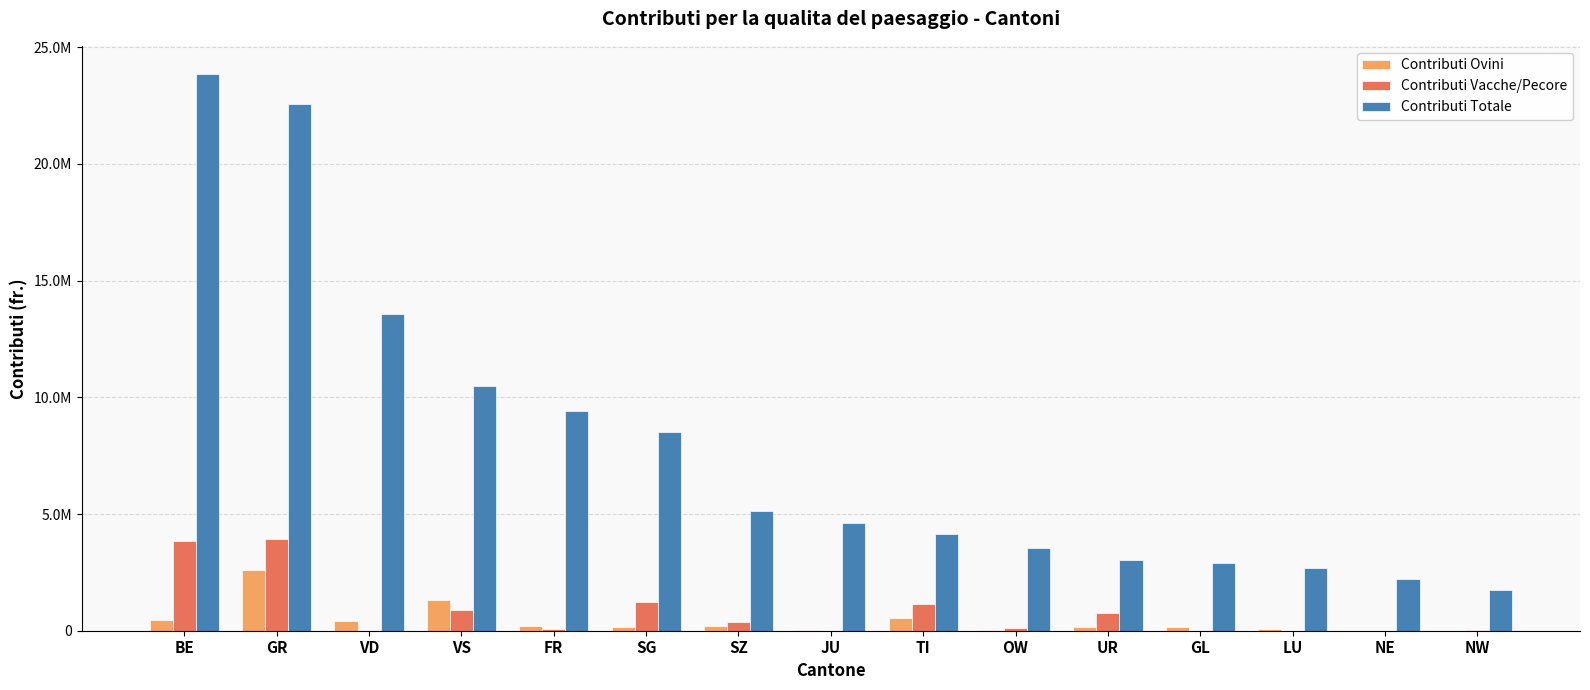

What position from the left is BE?

1